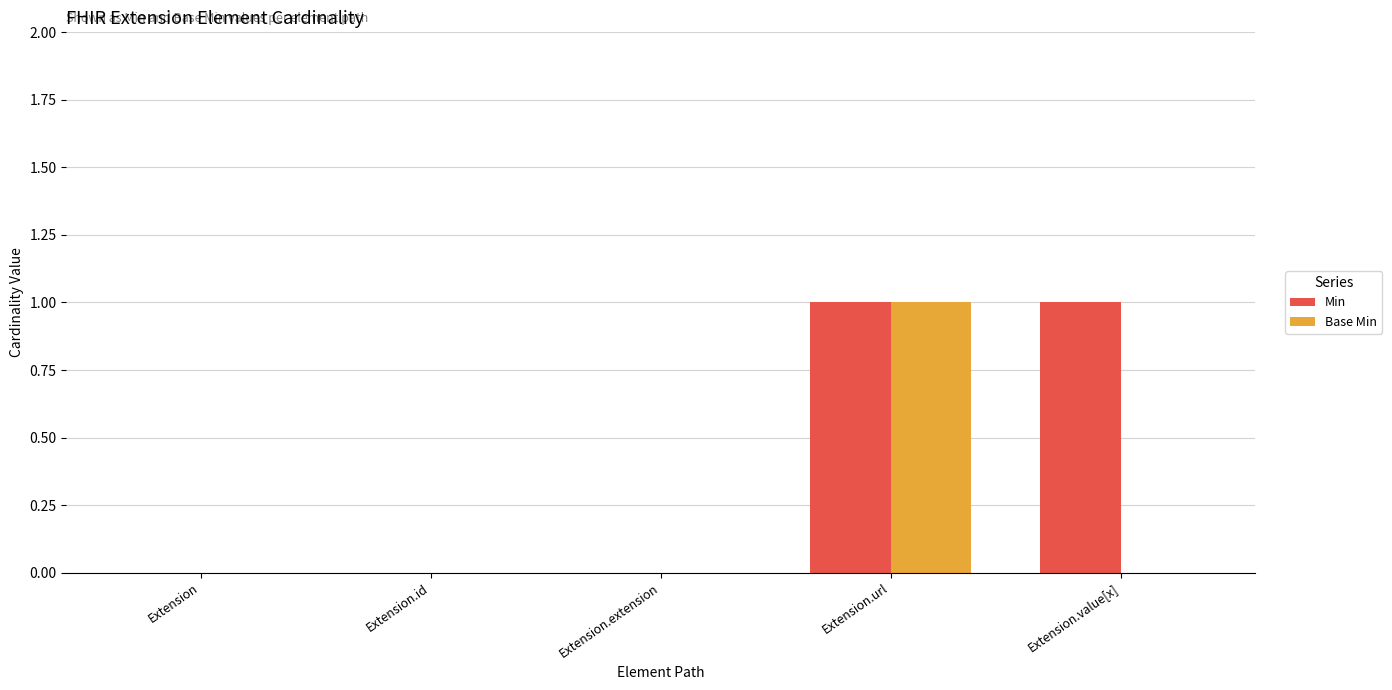

The Base Min series shows 0 at Extension.extension. True or false?

True